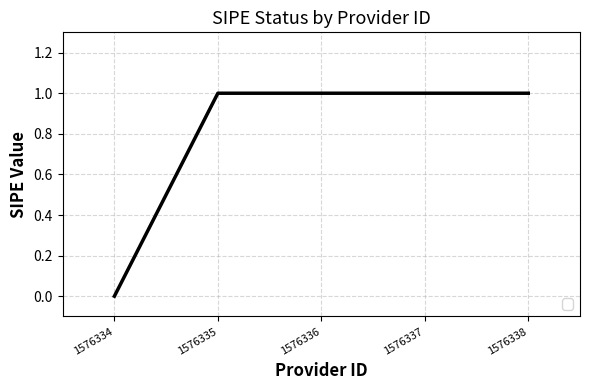

Which has a higher value, 1576338 or 1576334?

1576338